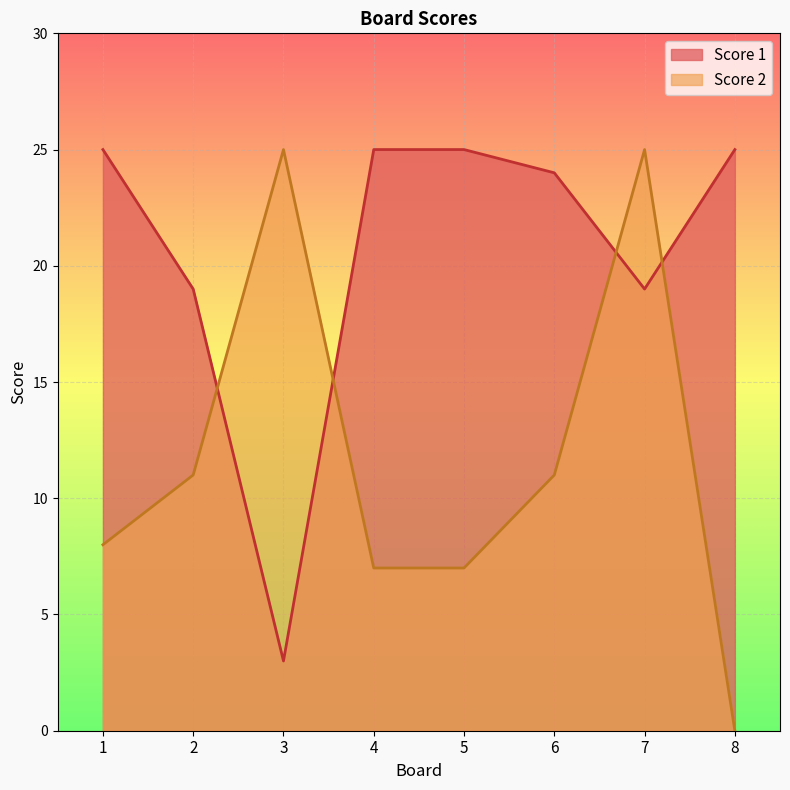

Which has a higher value, 5 or 3?

5